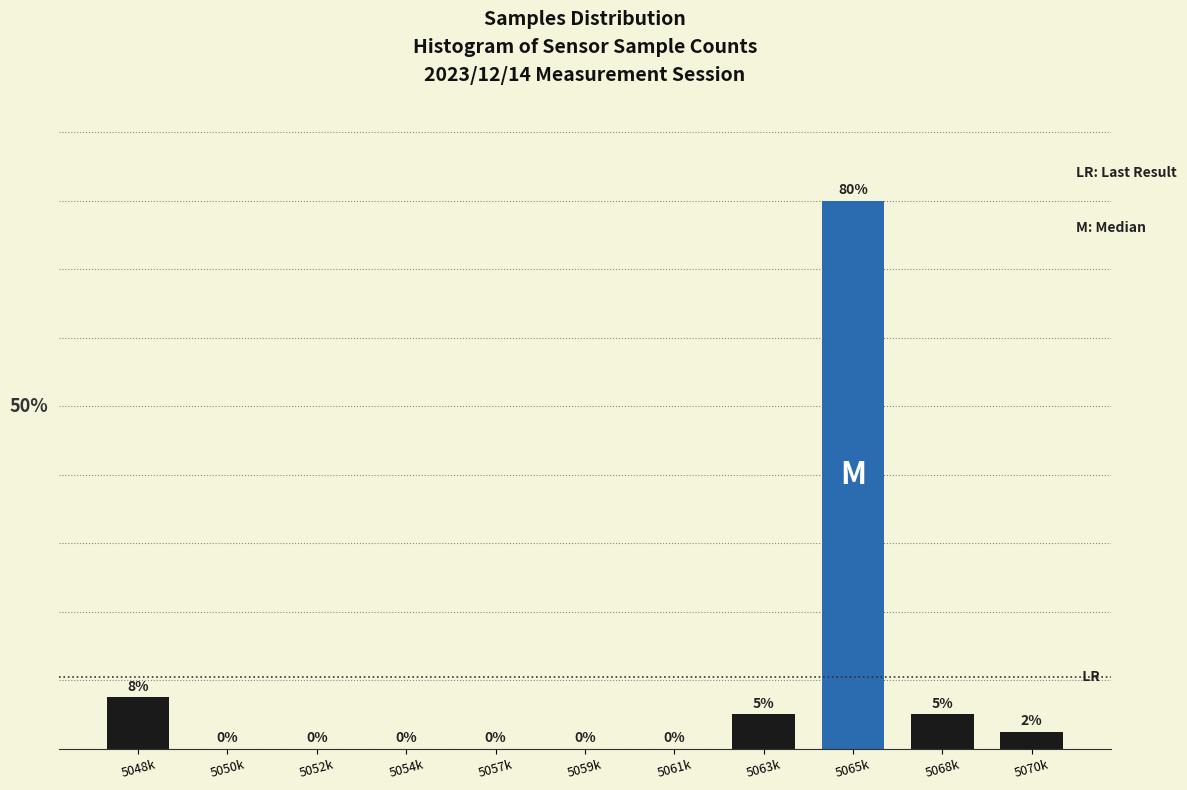

At which label is the value closest to 40?

5048k